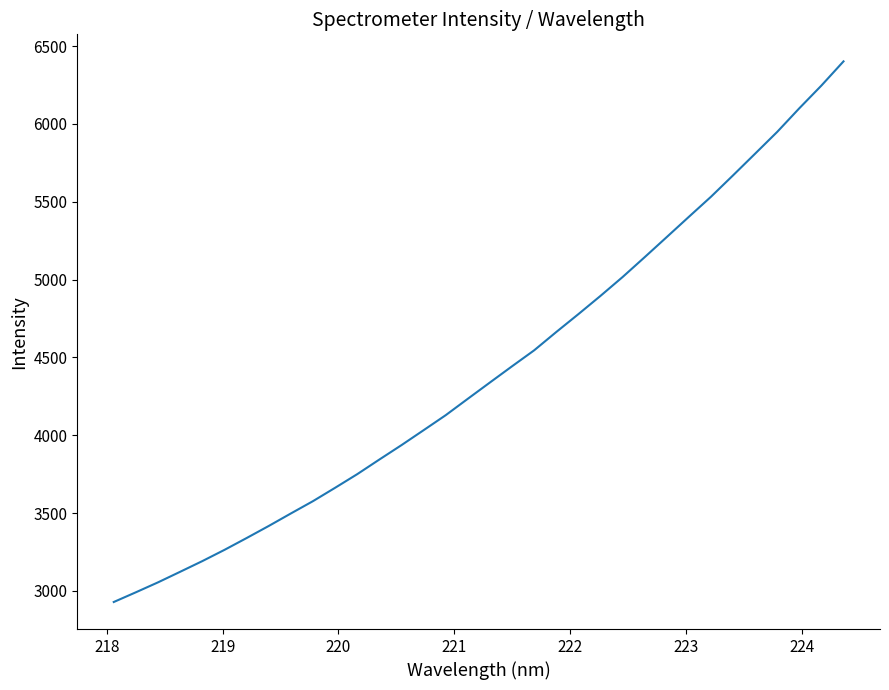

What is the smallest value displayed?

2929.1